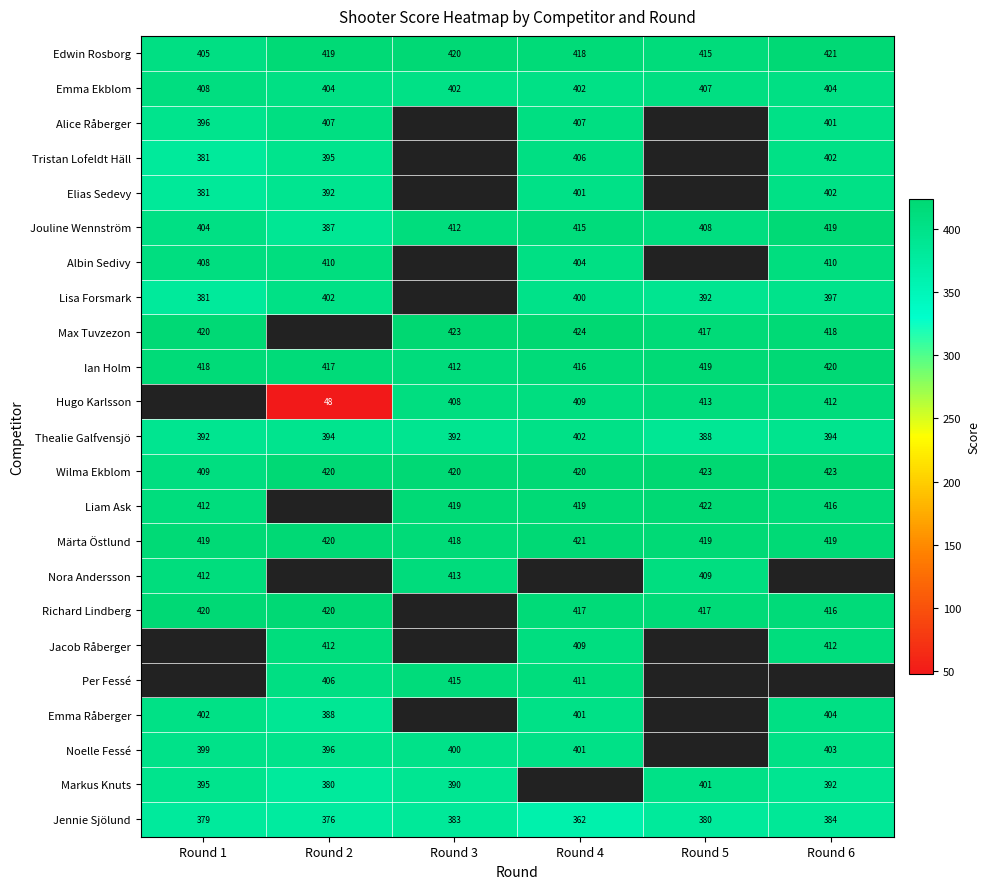

What is the maximum value for Jouline Wennström?

419.0